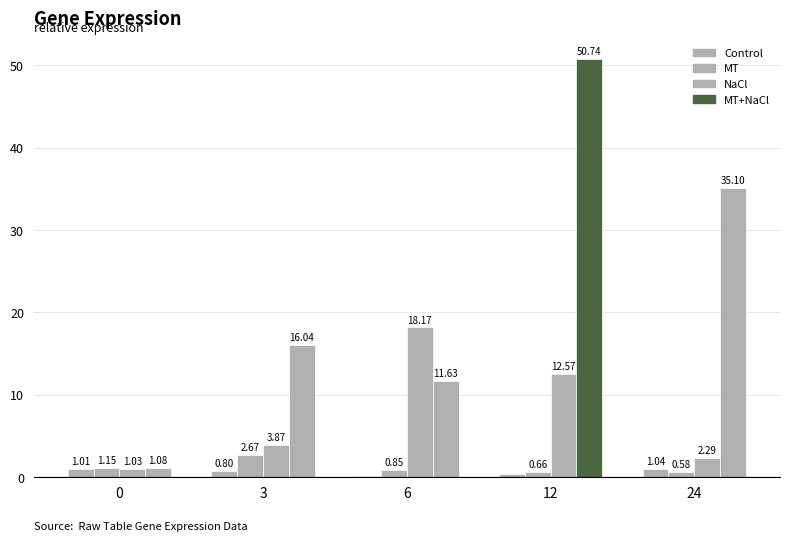

Rank the categories by MT value from lowest to highest.

24, 12, 6, 0, 3